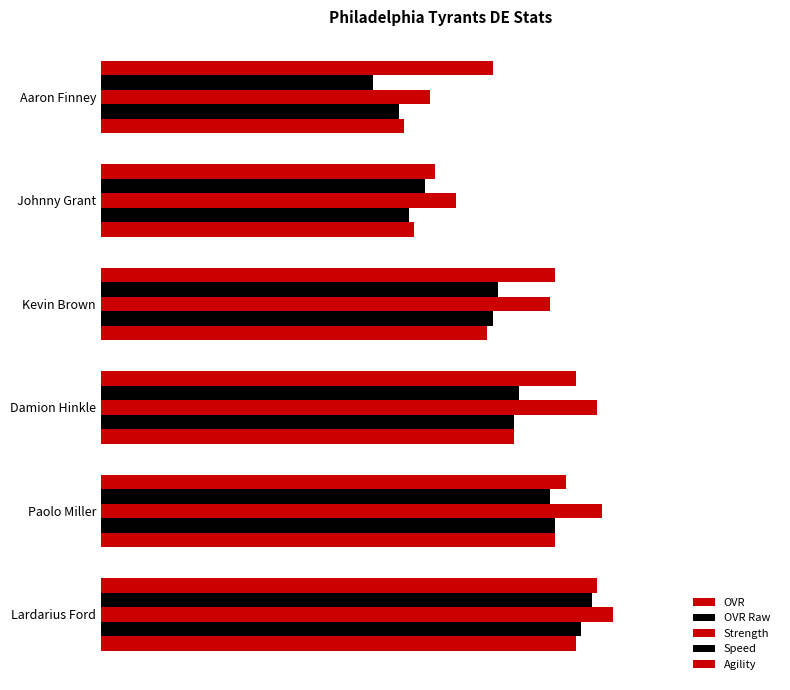

What is the value of the Agility bar at the 5th from the left?

64